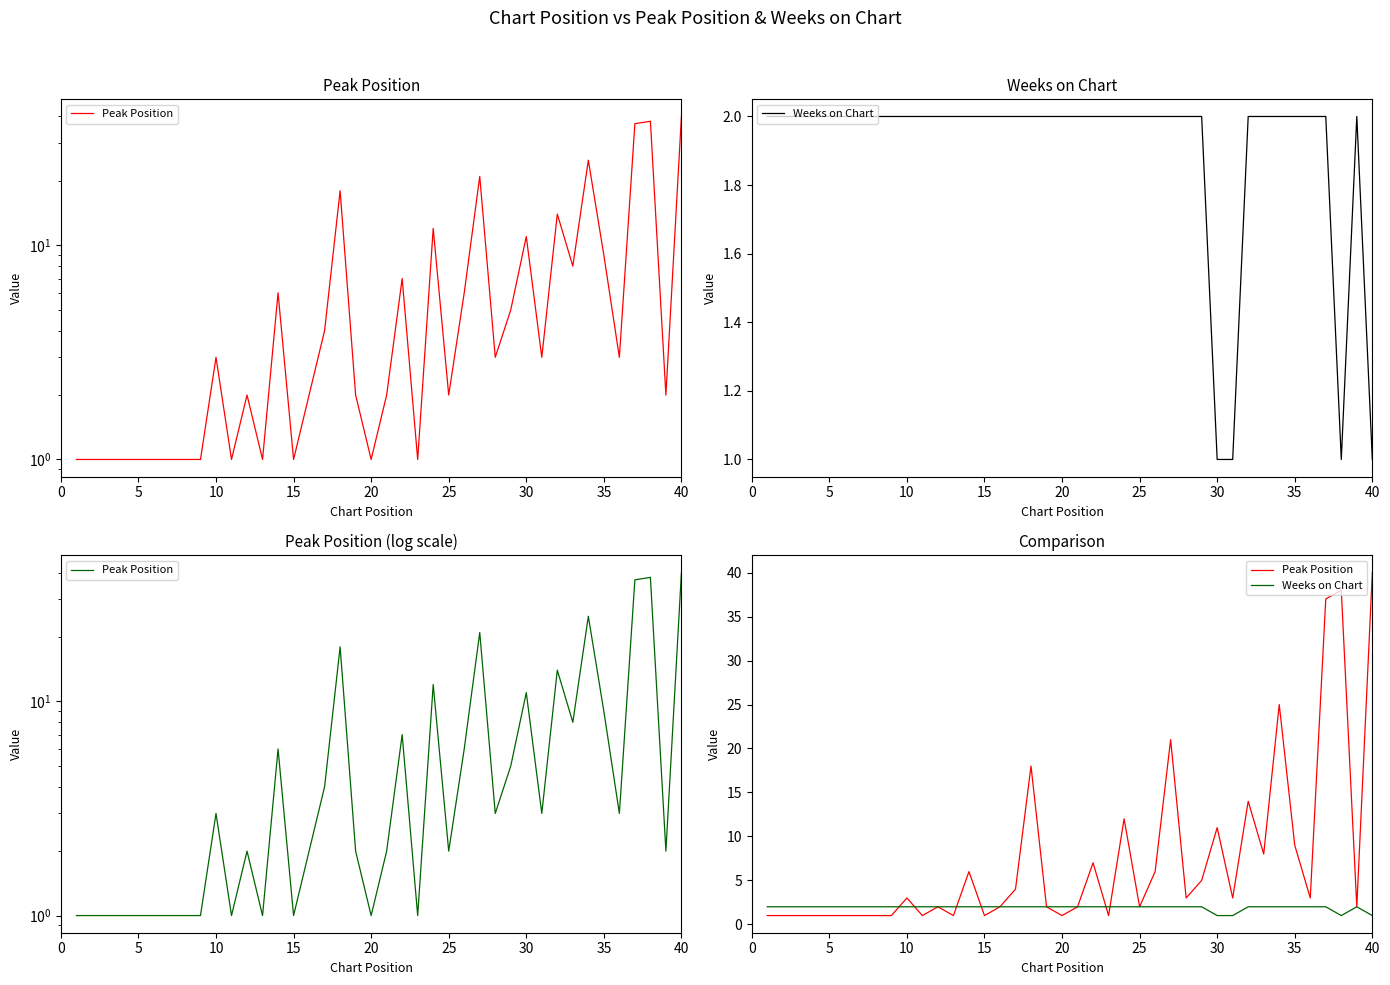

How many lines are shown in the chart?

2